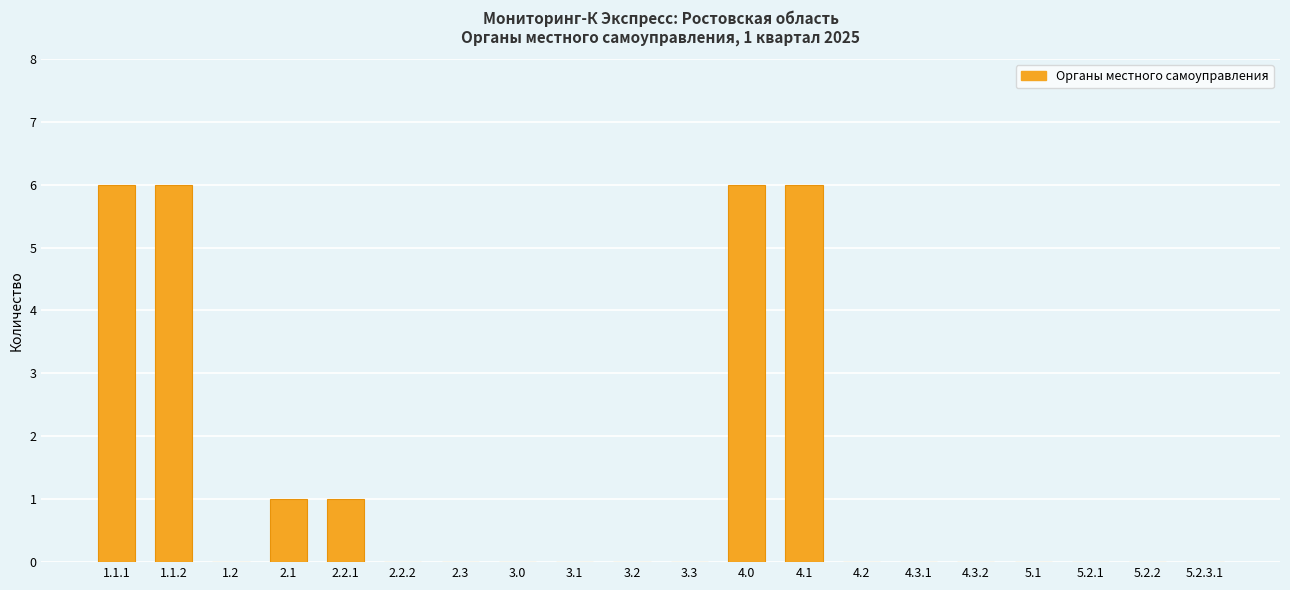

What is the sum of all values?

26